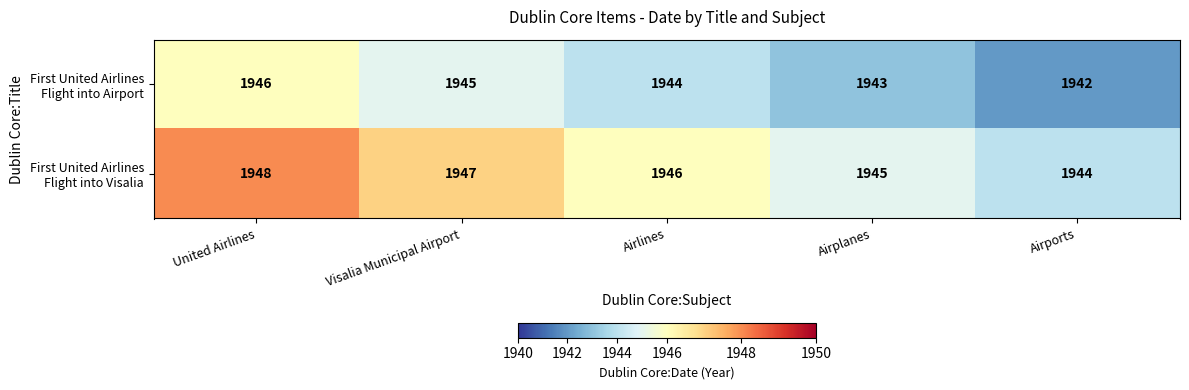

At which category is the sum across all series the highest?

United Airlines